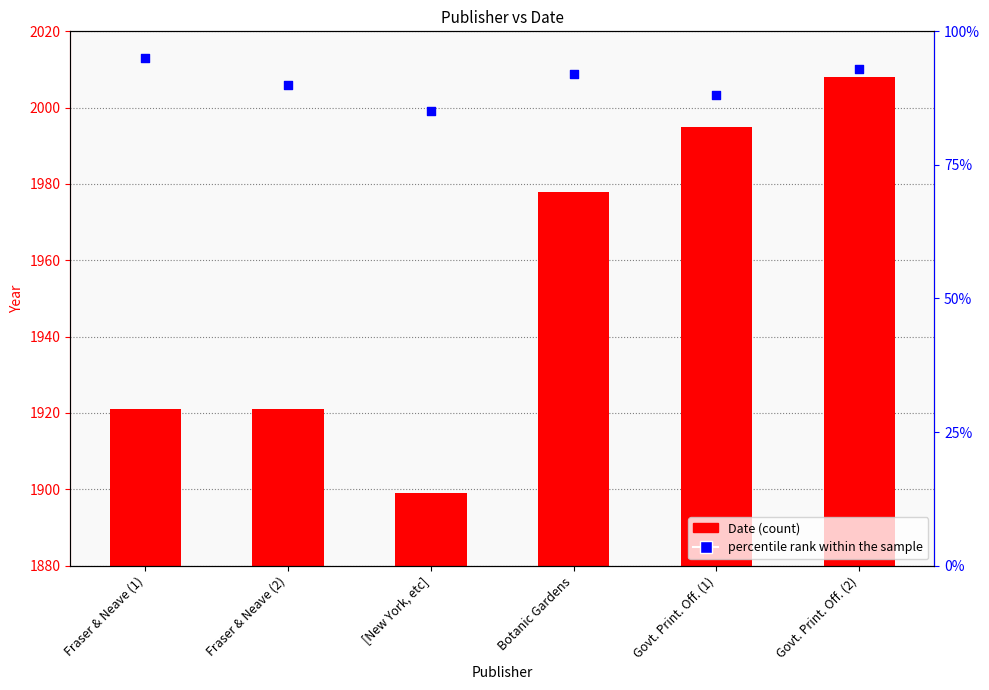

Which series has the largest total across all categories?

Date